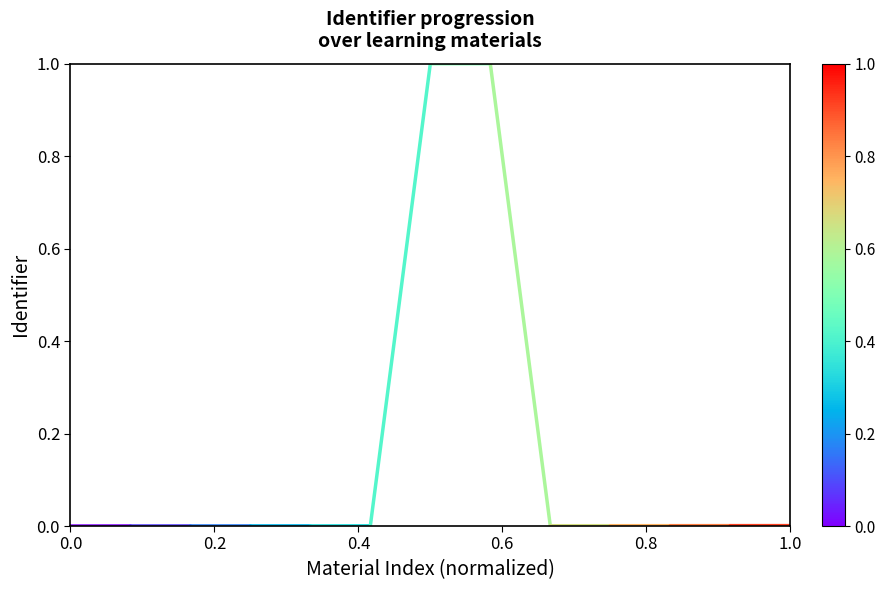

Does the chart have visible grid lines?

No